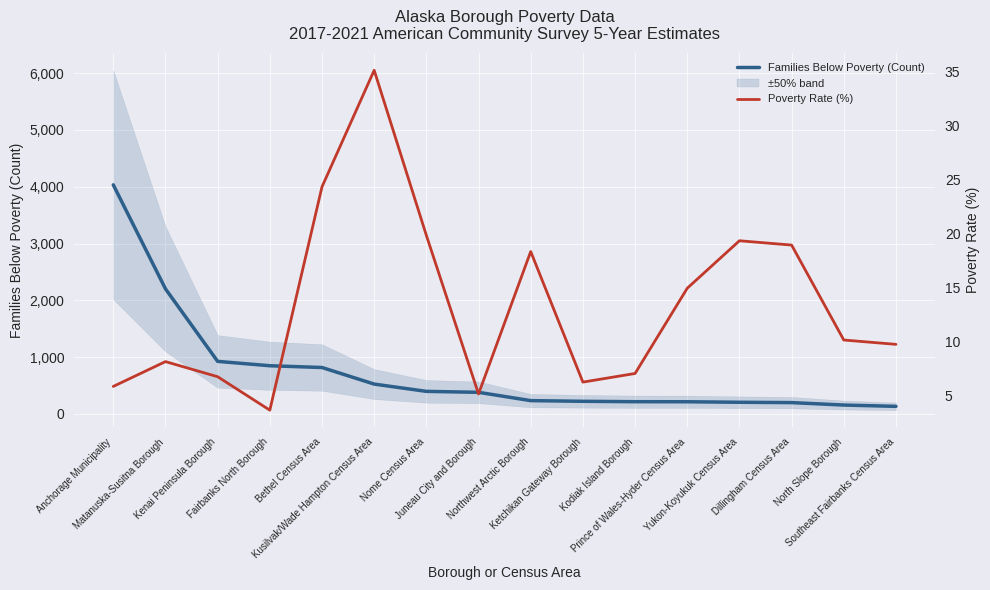

What is the value of the Families Below Poverty (Count) point at the 13th from the left?

206.0